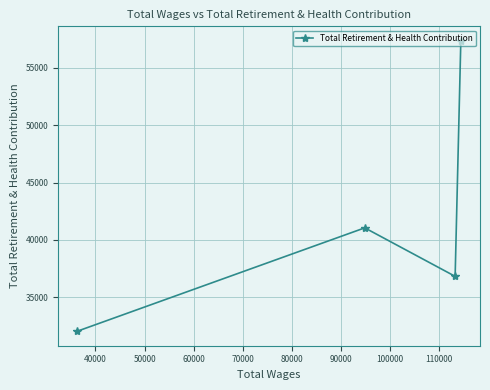

What is the value of the 2nd point from the left?

41056